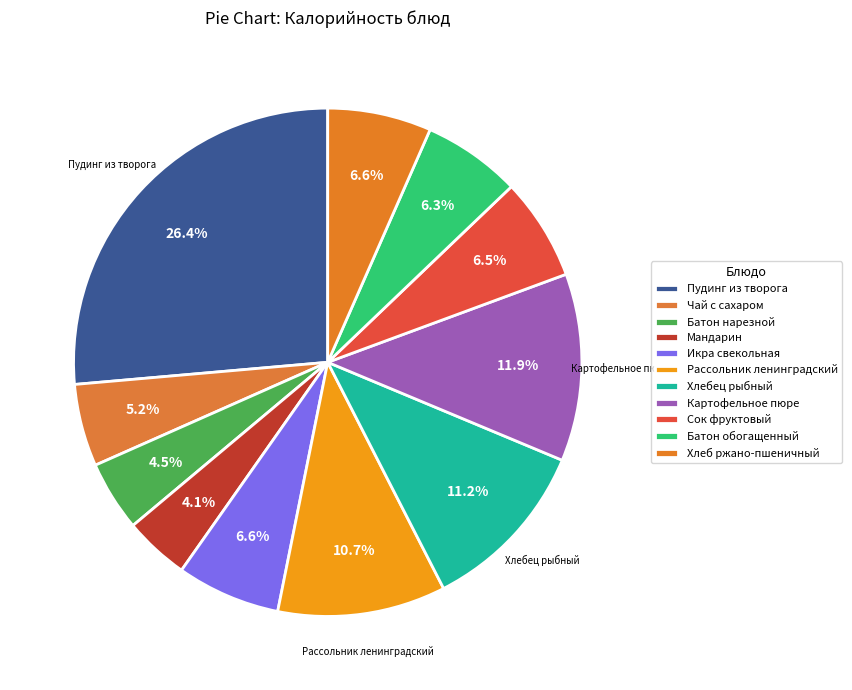

What percentage is the Чай с сахаром slice, to the nearest percent?

5%